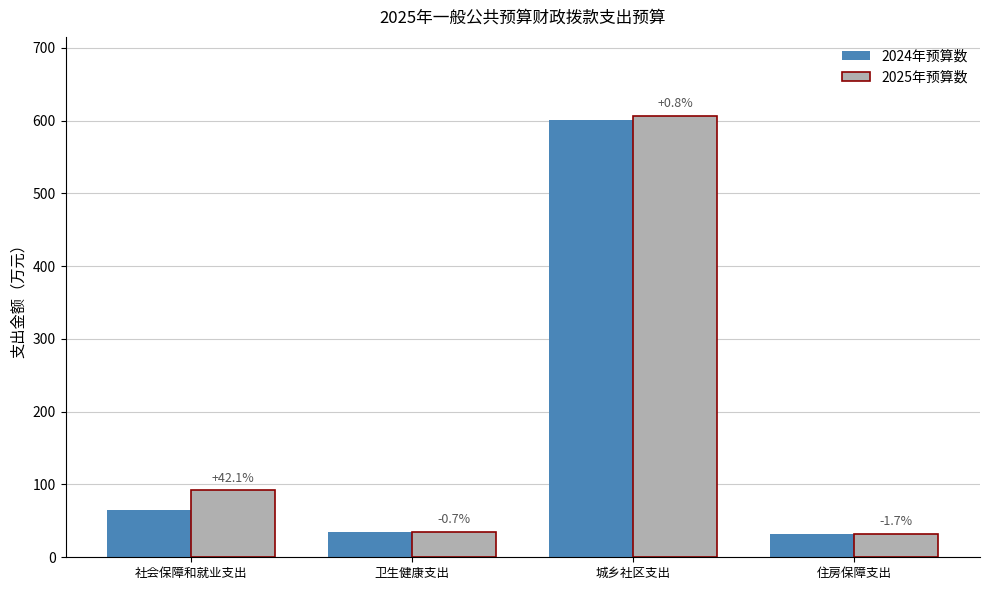

How many bars are there in total?

8